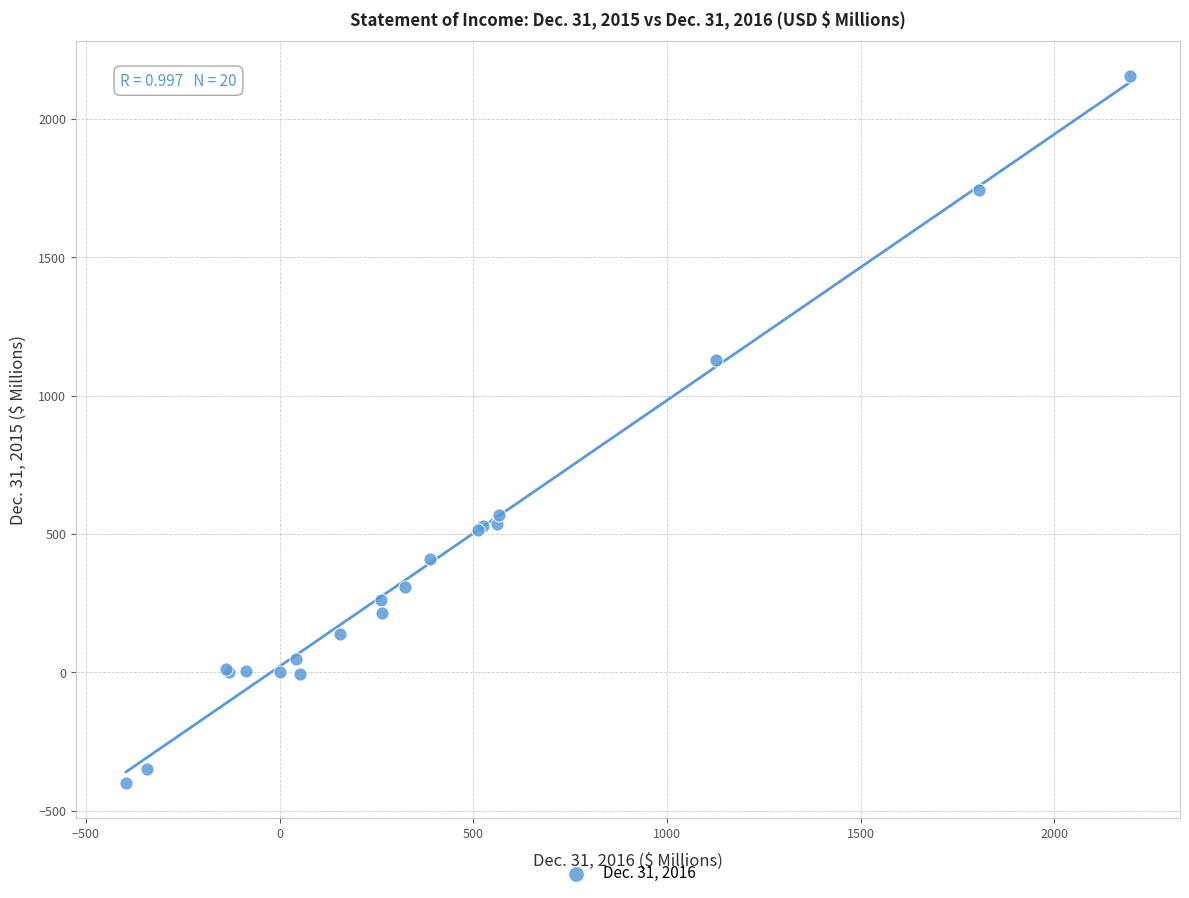

What Y value in the scatter plot is closest to 877?

1130